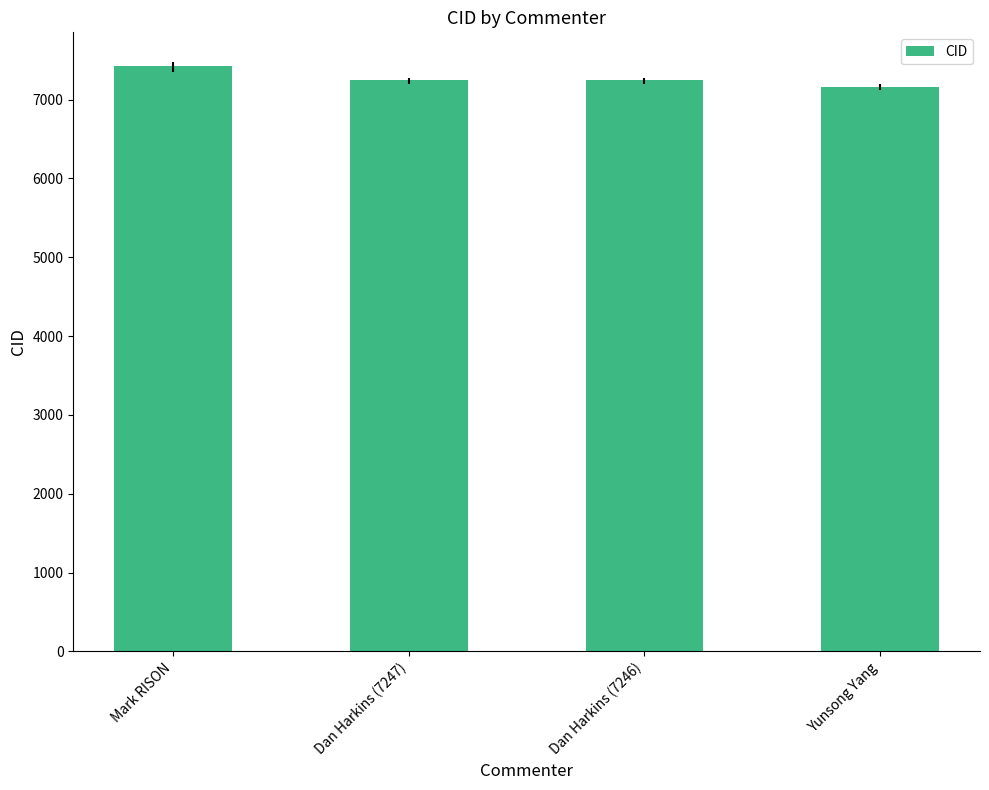

Between Mark RISON and Yunsong Yang, which is larger?

Mark RISON